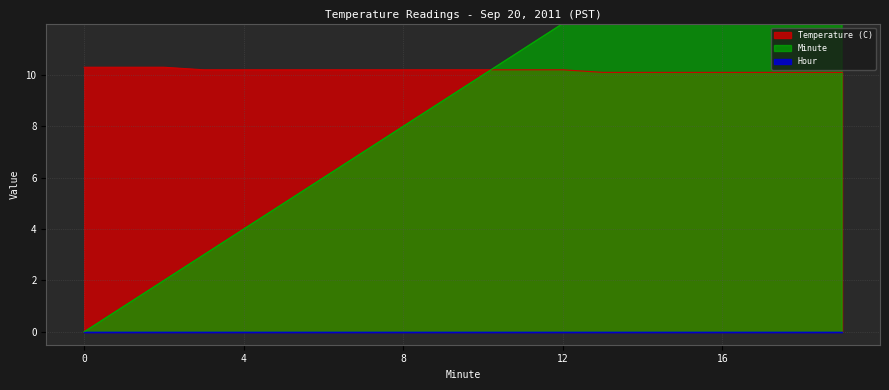

What is the value of the Temperature (C) point at the 3rd from the left?

10.3